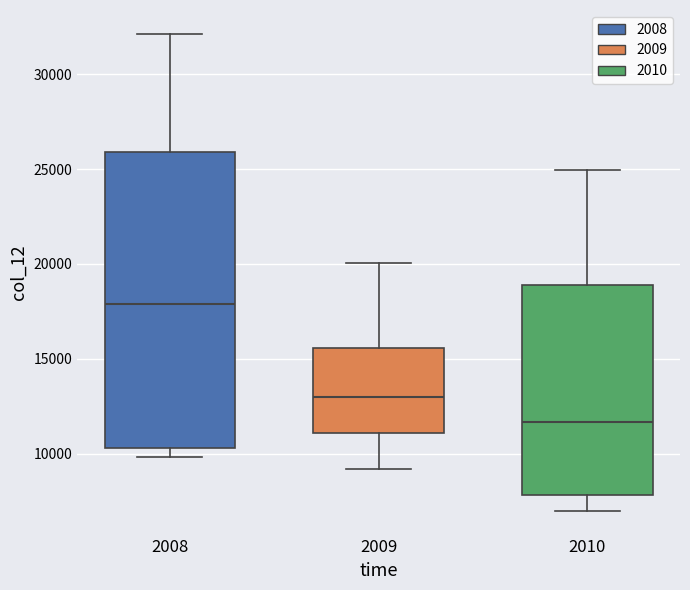

Reading left to right, transcribe this box plot: for each box, give where its median line is, the range the box spans, and where its two whiskers end, as read against the y-axis. The values are not printed on the chart, so give them approximately, as read against the axis.

2008: median 18000, box 10500 to 26000, whiskers 10000 to 32000
2009: median 13000, box 11000 to 15500, whiskers 9000 to 20000
2010: median 11500, box 8000 to 19000, whiskers 7000 to 25000